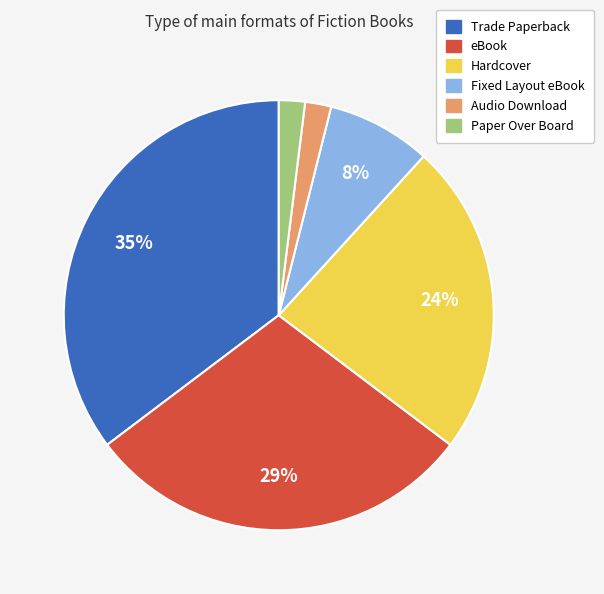

Between eBook and Fixed Layout eBook, which is larger?

eBook